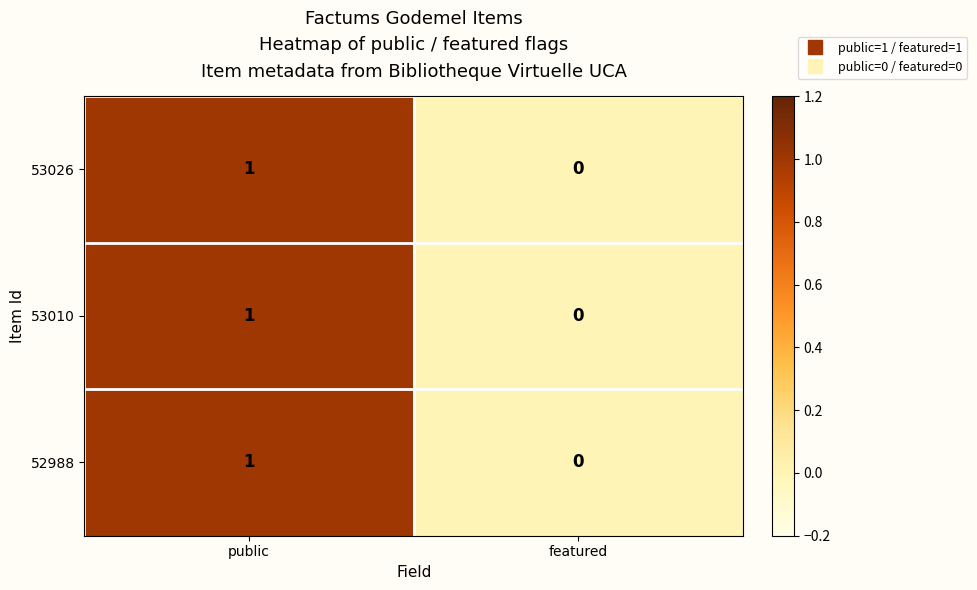

Where is 53026 nearest to the value 0?

featured